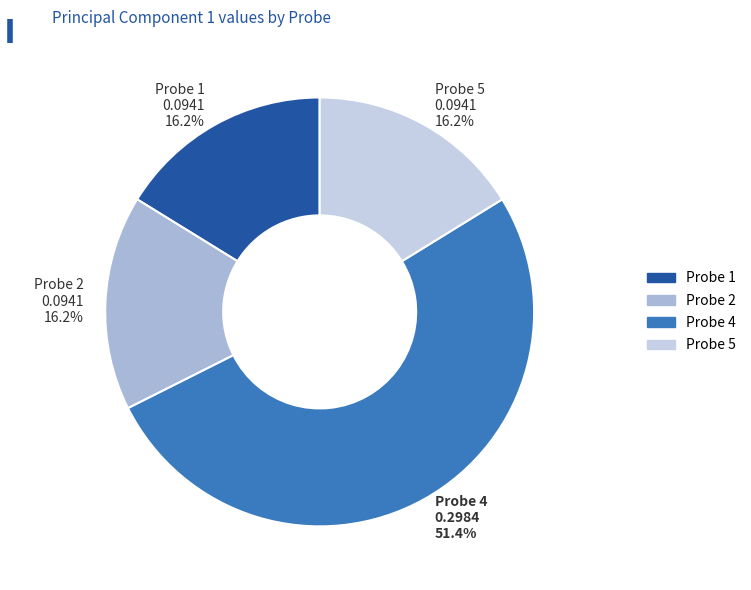

To the nearest percent, what is the combined percentage of Probe 5 and Probe 1?

32%